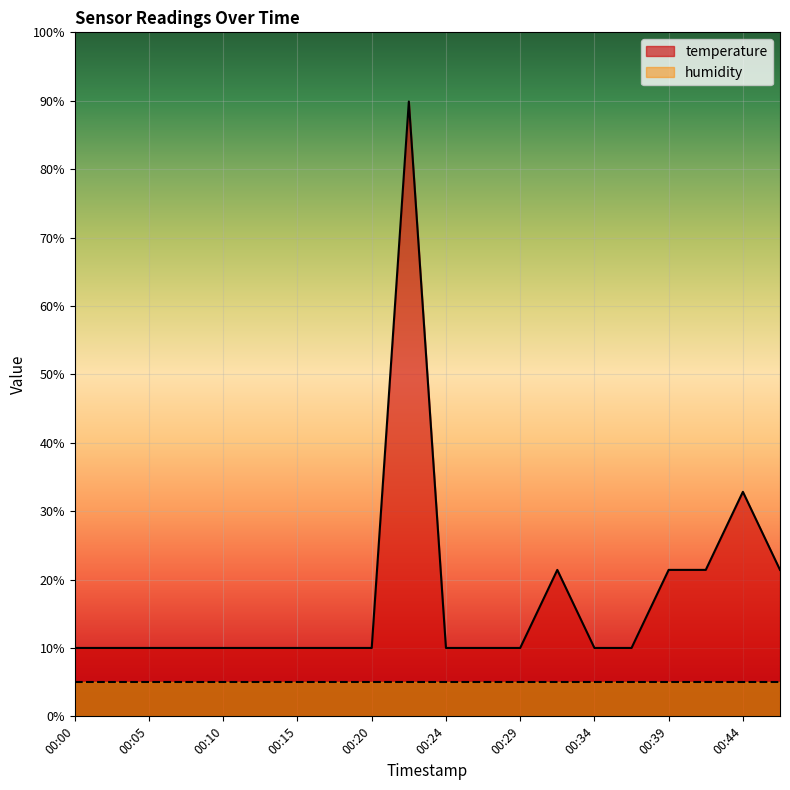

Rank the categories by value from highest to lowest.

00:22, 00:44, 00:32, 00:39, 00:42, 00:46, 00:00, 00:02, 00:05, 00:07, 00:10, 00:12, 00:15, 00:17, 00:20, 00:24, 00:27, 00:29, 00:34, 00:37